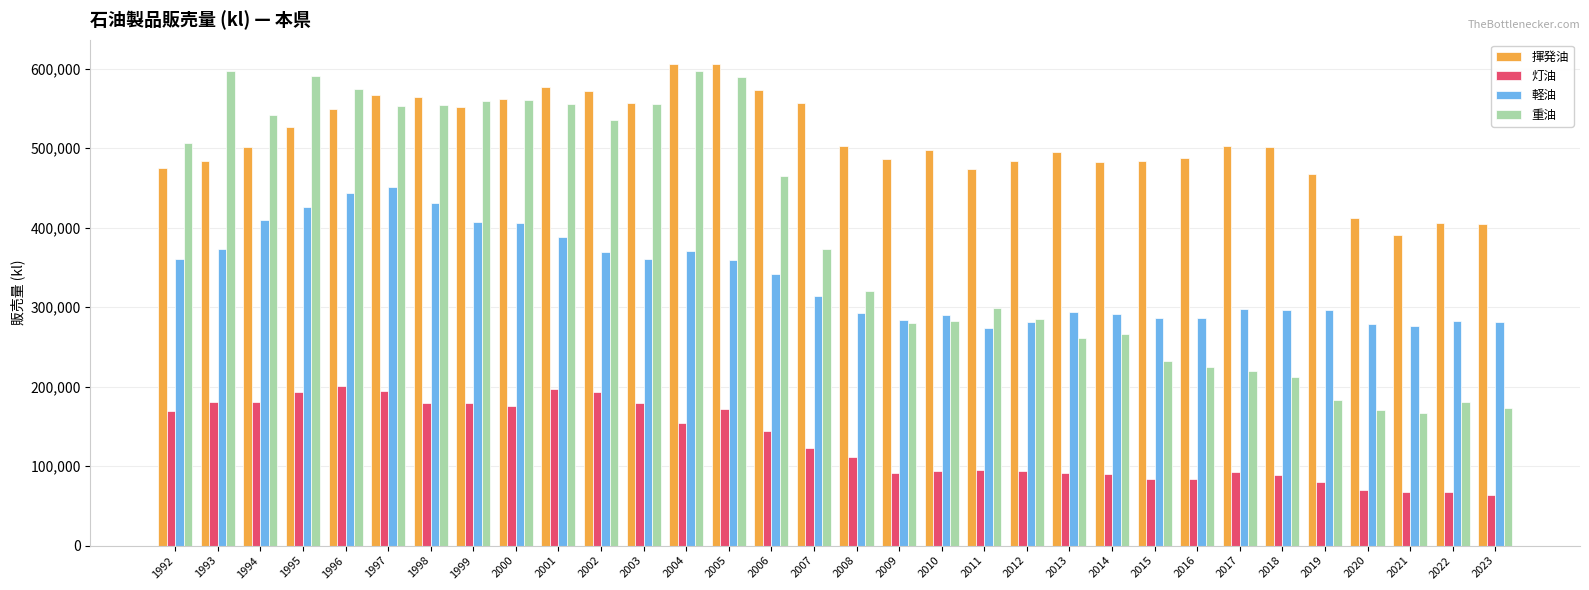

At how many categories does at least one series exceed 202983?

32